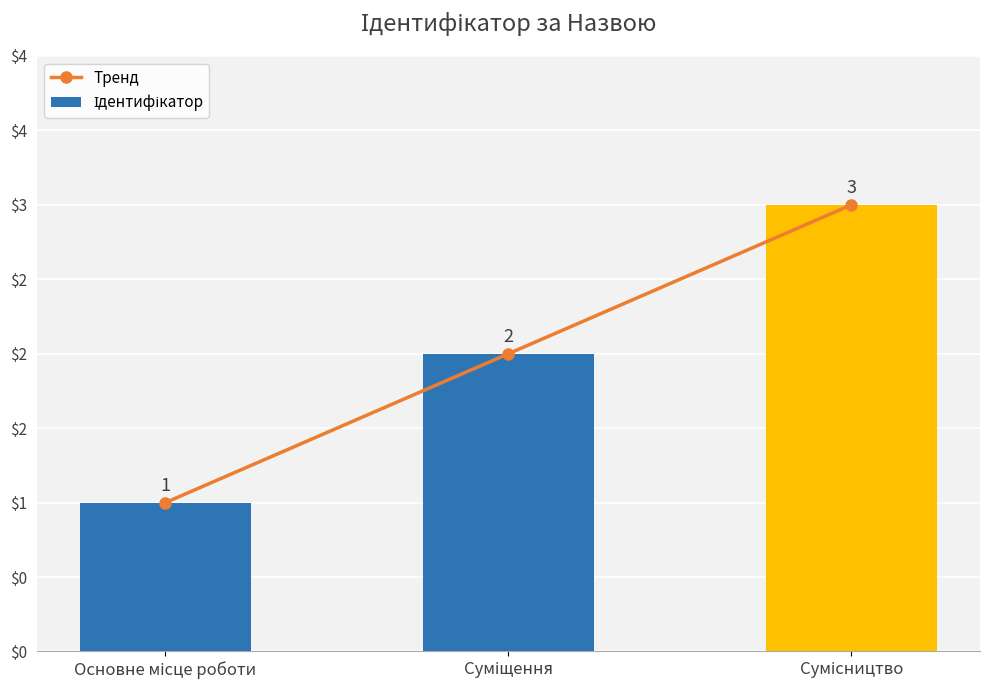

What is the lowest value of the Тренд series?

1